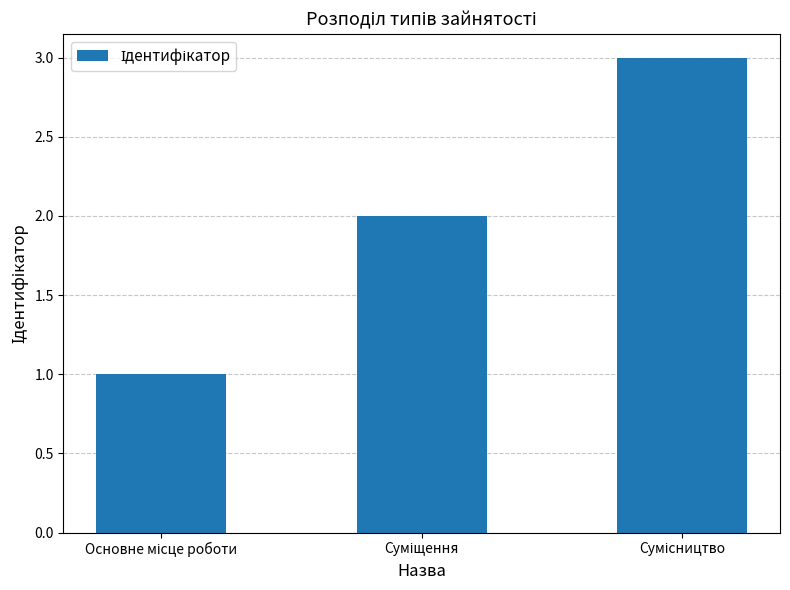

What is the sum of all values?

6